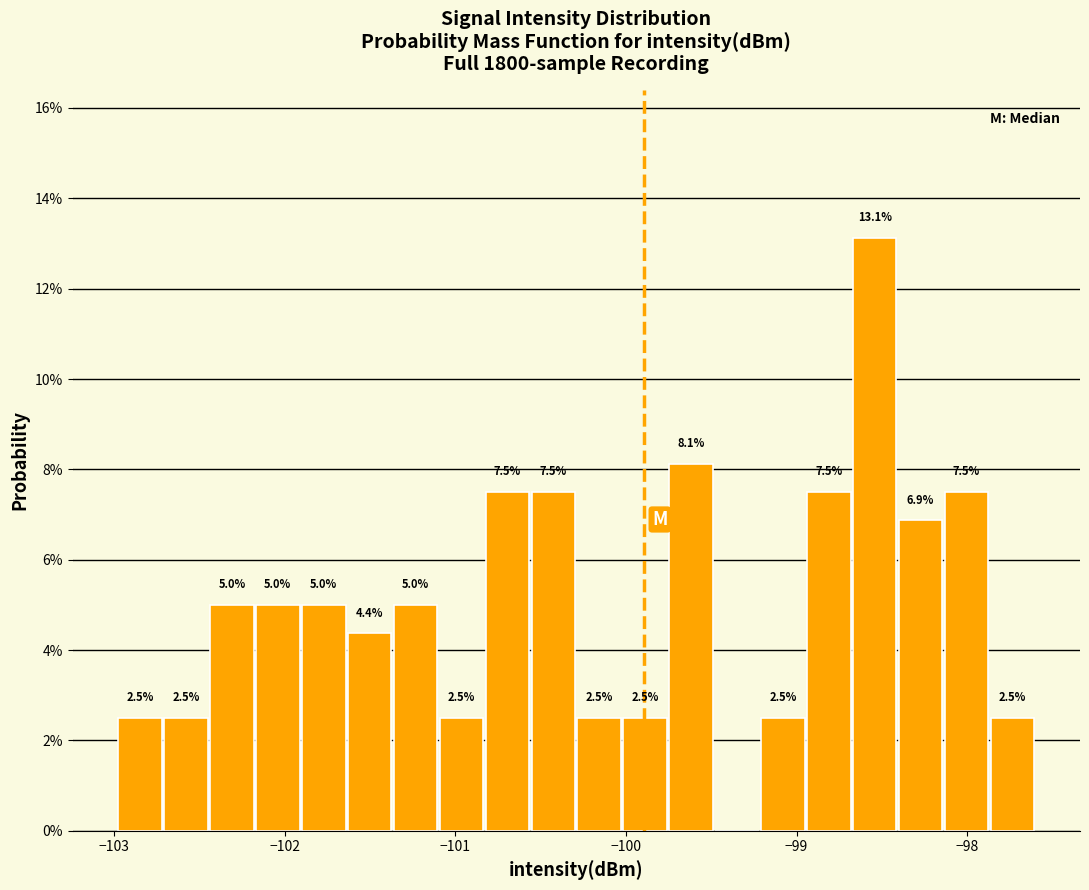

Read against the x-axis, roughly where is the centre of the tallest bar?

-98.5